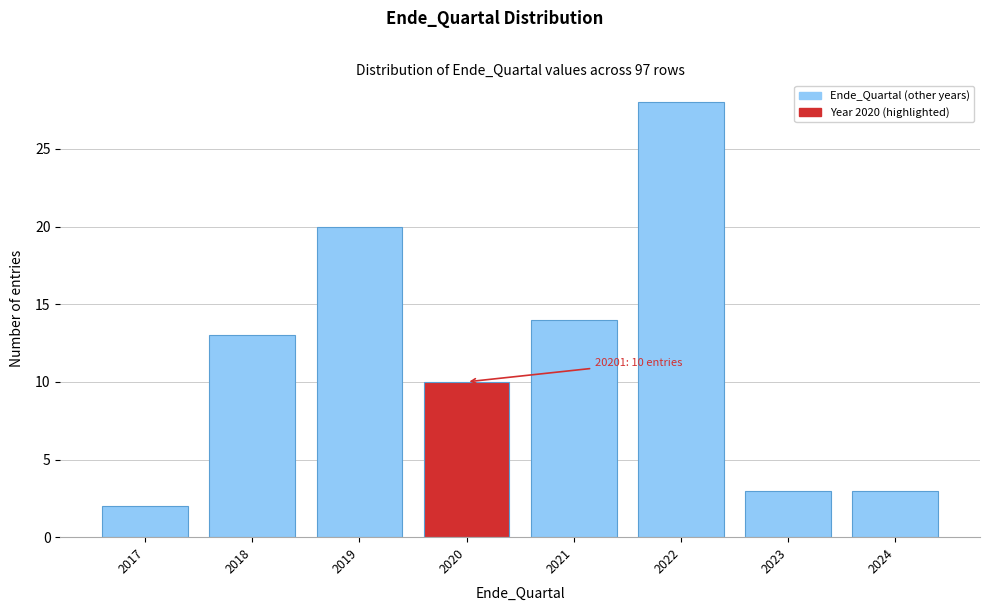

Reading left to right, transcribe all the data shown in this chart.

2	13	20	10	14	28	3	3